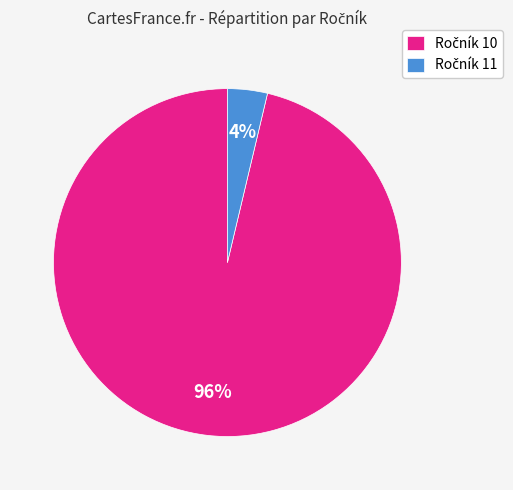

To the nearest percent, what is the average slice percentage?

50%